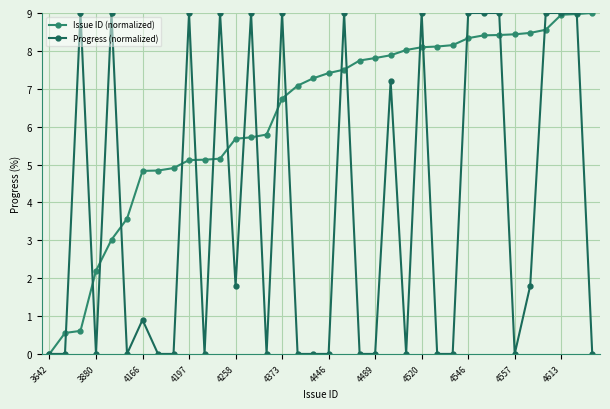

How many data points does each series have?

36